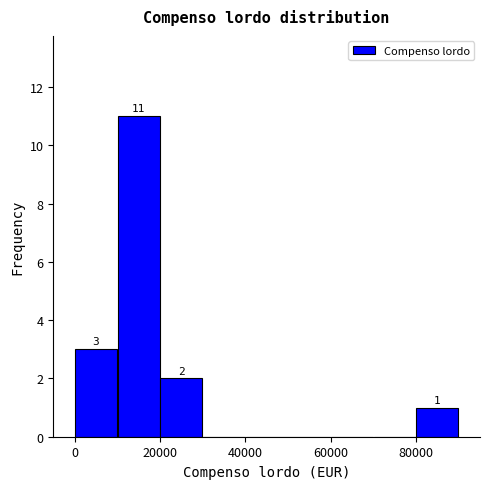

Which range on the x-axis has the tallest bar?

10000 to 20000